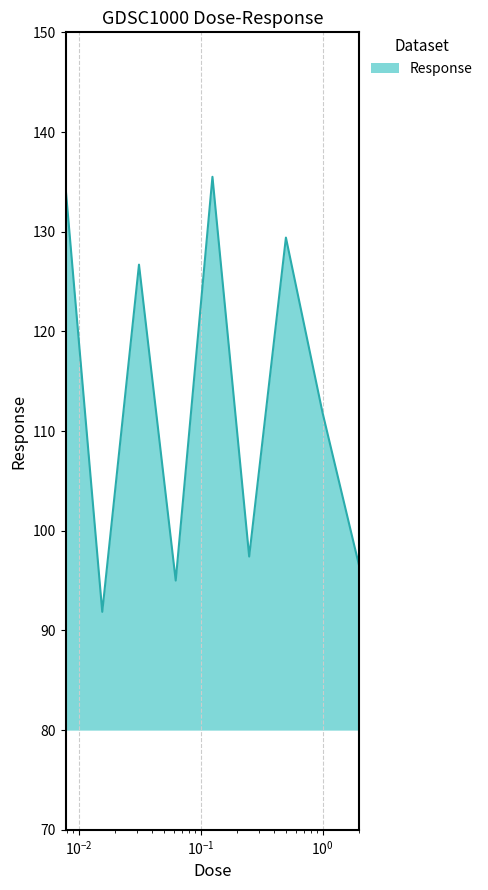

Does the chart display data point markers on the line(s)?

No